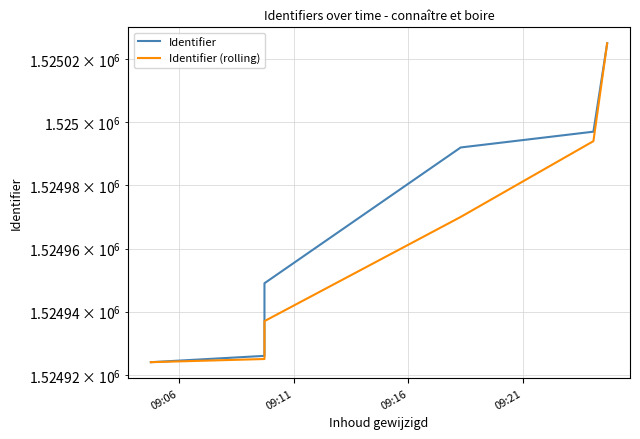

Reading left to right, extract all data points from this chart.

Identifier: 1524924	1524926	1524949	1524992	1524997	1525025
Identifier (rolling): 1524924	1524925	1524937	1524970	1524994	1525025